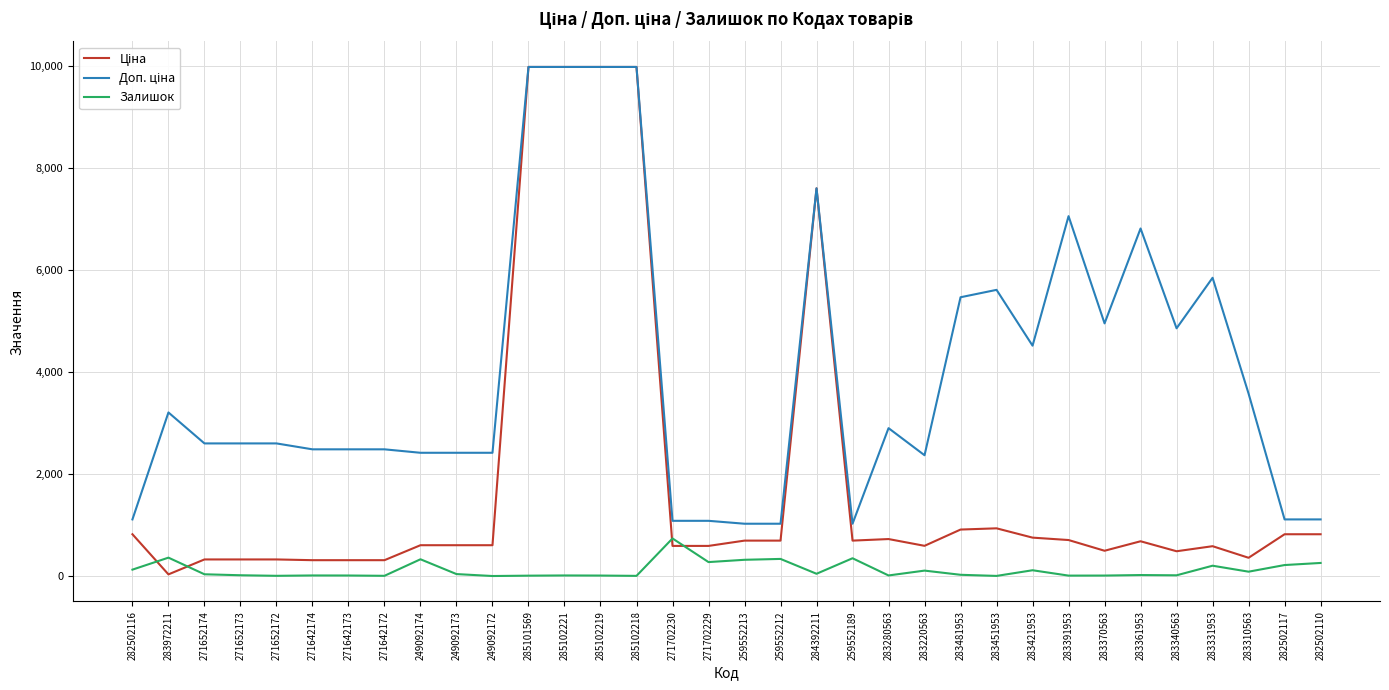

The Залишок series shows 335.0 at 259552212. True or false?

True